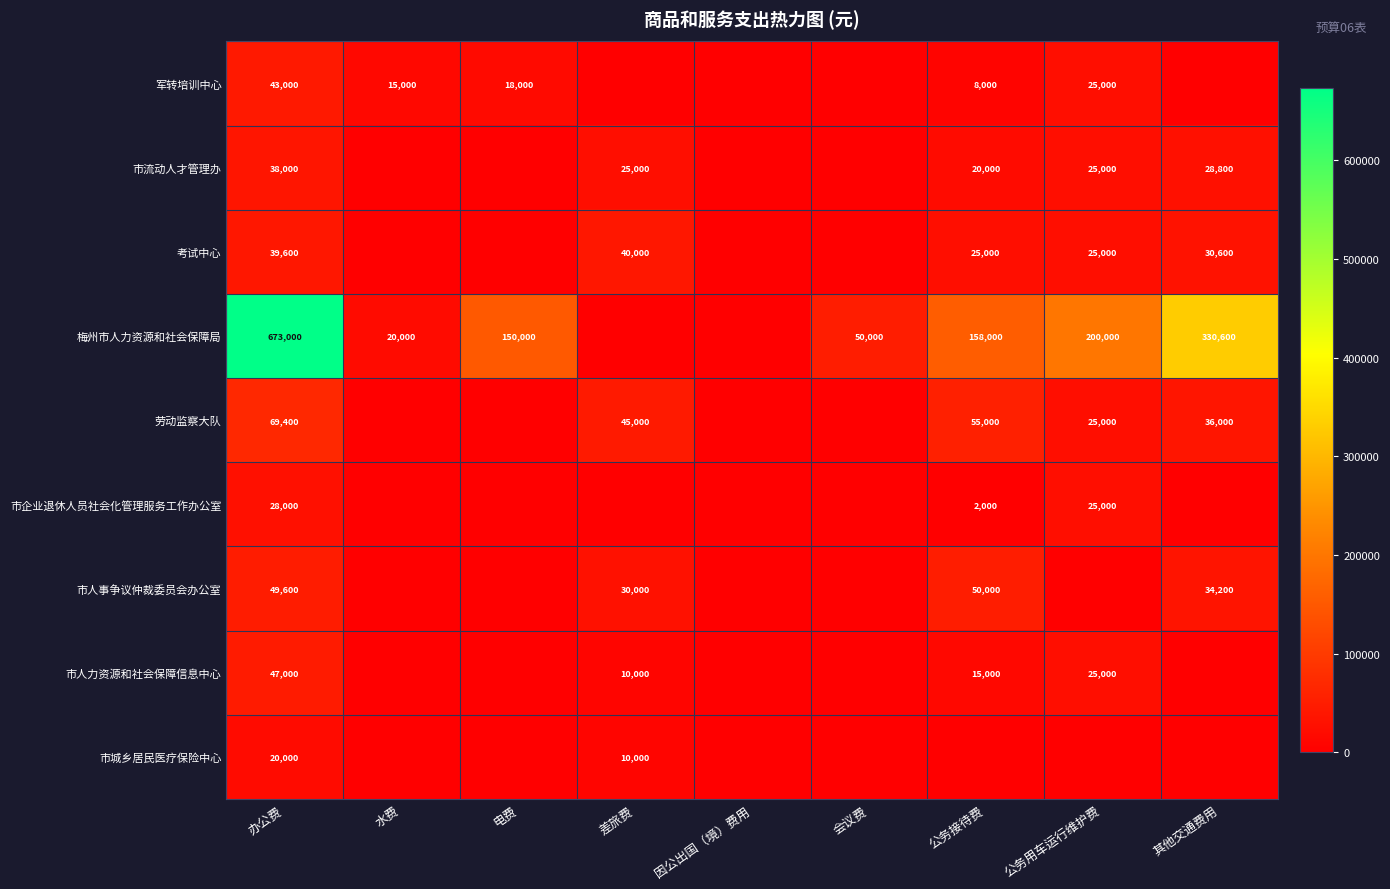

At how many categories does at least one series exceed 490386?

1